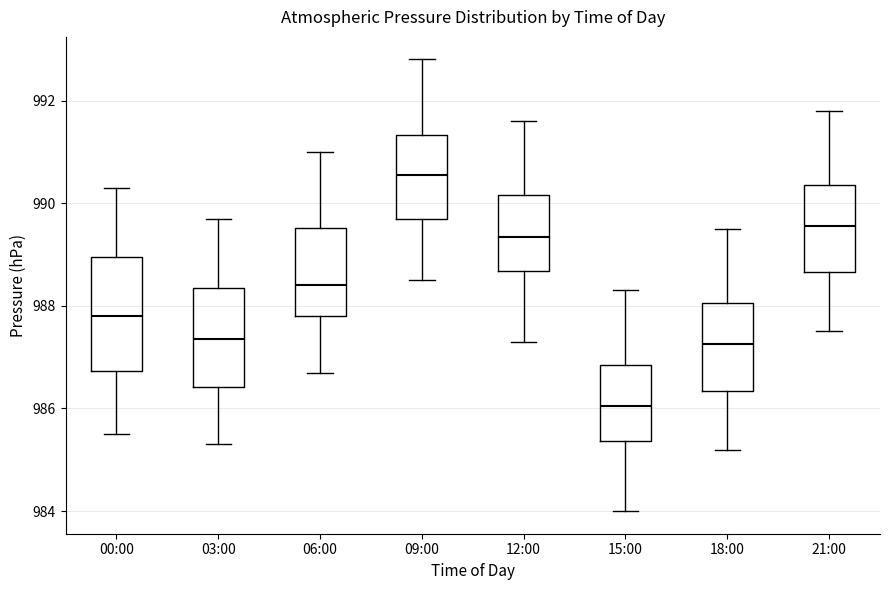

Reading left to right, transcribe this box plot: for each box, give where its median line is, the range the box spans, and where its two whiskers end, as read against the y-axis. The values are not printed on the chart, so give them approximately, as read against the axis.

00:00: median 987.8, box 986.8 to 989.0, whiskers 985.6 to 990.4
03:00: median 987.4, box 986.4 to 988.4, whiskers 985.4 to 989.8
06:00: median 988.4, box 987.8 to 989.6, whiskers 986.8 to 991.0
09:00: median 990.6, box 989.8 to 991.4, whiskers 988.6 to 992.8
12:00: median 989.4, box 988.6 to 990.2, whiskers 987.4 to 991.6
15:00: median 986.0, box 985.4 to 986.8, whiskers 984.0 to 988.4
18:00: median 987.2, box 986.4 to 988.0, whiskers 985.2 to 989.6
21:00: median 989.6, box 988.6 to 990.4, whiskers 987.6 to 991.8